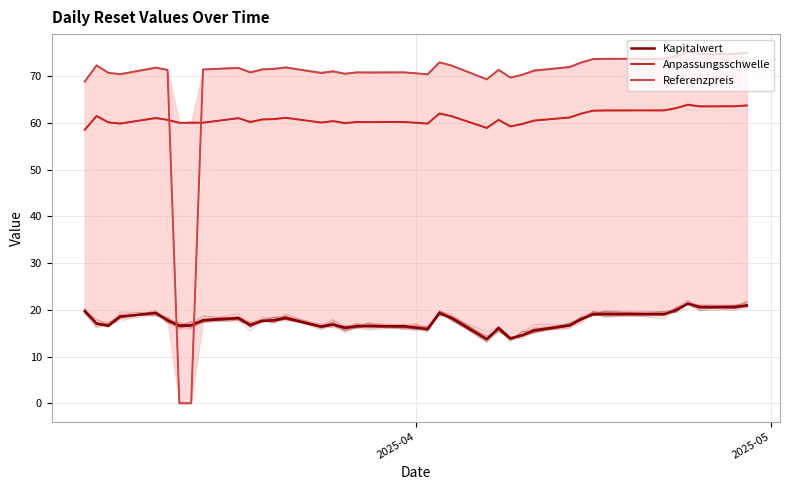

Is the value of Referenzpreis at 28 greater than the value of Anpassungsschwelle at 2025-04?

Yes